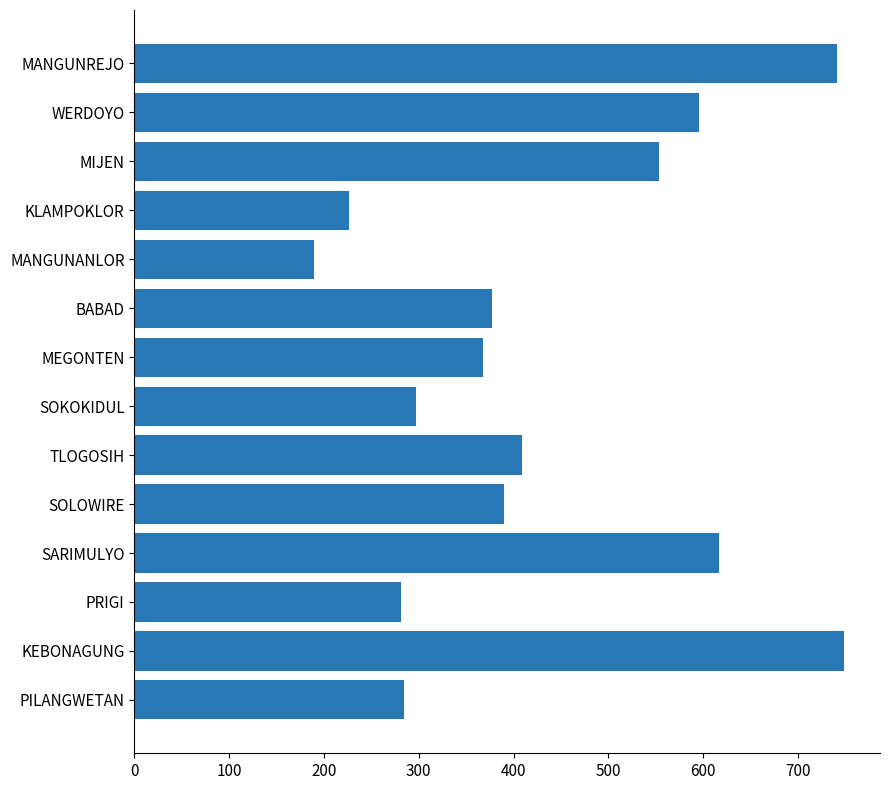

What is the maximum value shown in the chart?

749